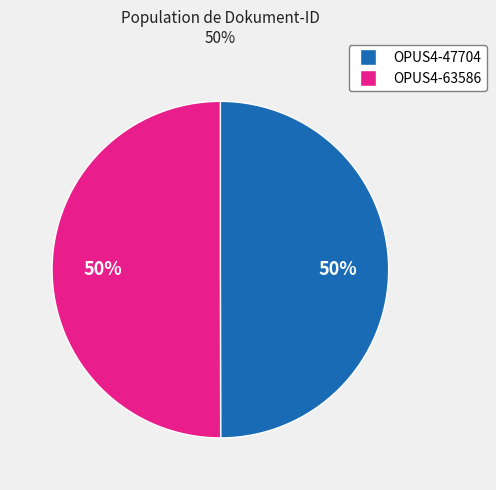

Approximately how many times larger is the value at OPUS4-63586 compared to OPUS4-47704?

1.0